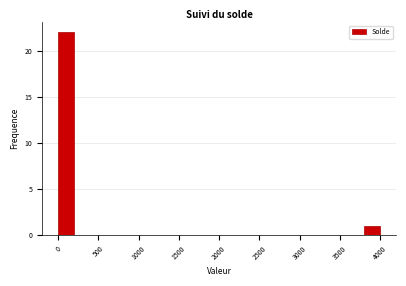

Read against the x-axis, roughly where is the centre of the tallest bar?

100